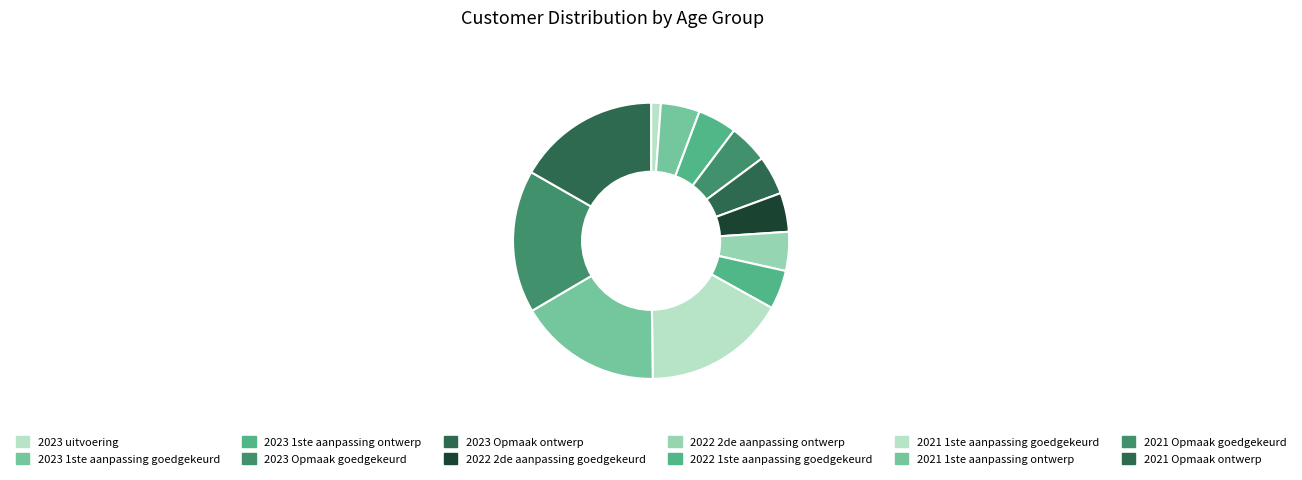

How many slices are in this pie chart?

12